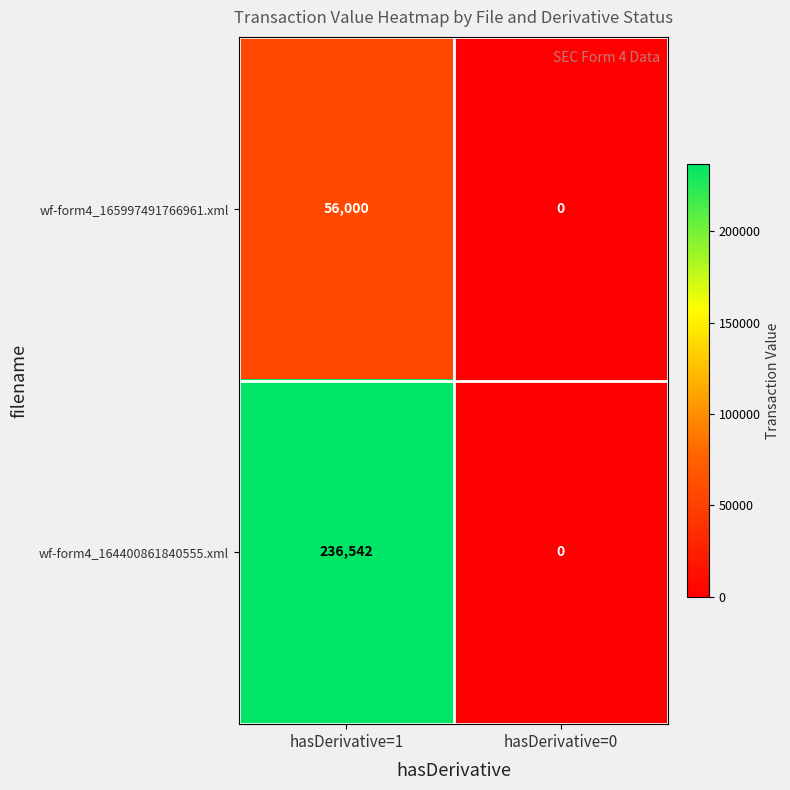

Between hasDerivative=1 and hasDerivative=0, which series saw the biggest shift?

wf-form4_164400861840555.xml